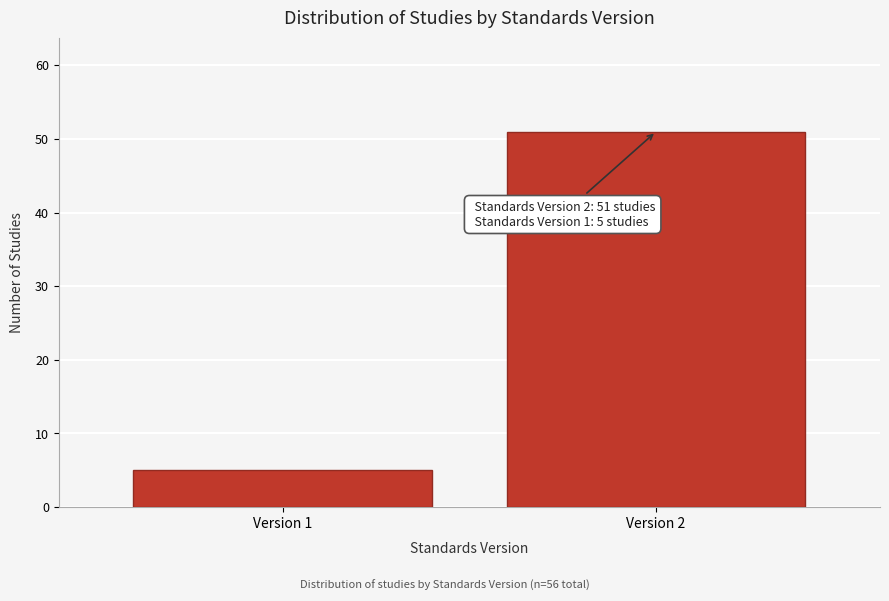

Reading left to right, transcribe all the data shown in this chart.

Version 1=5	Version 2=51